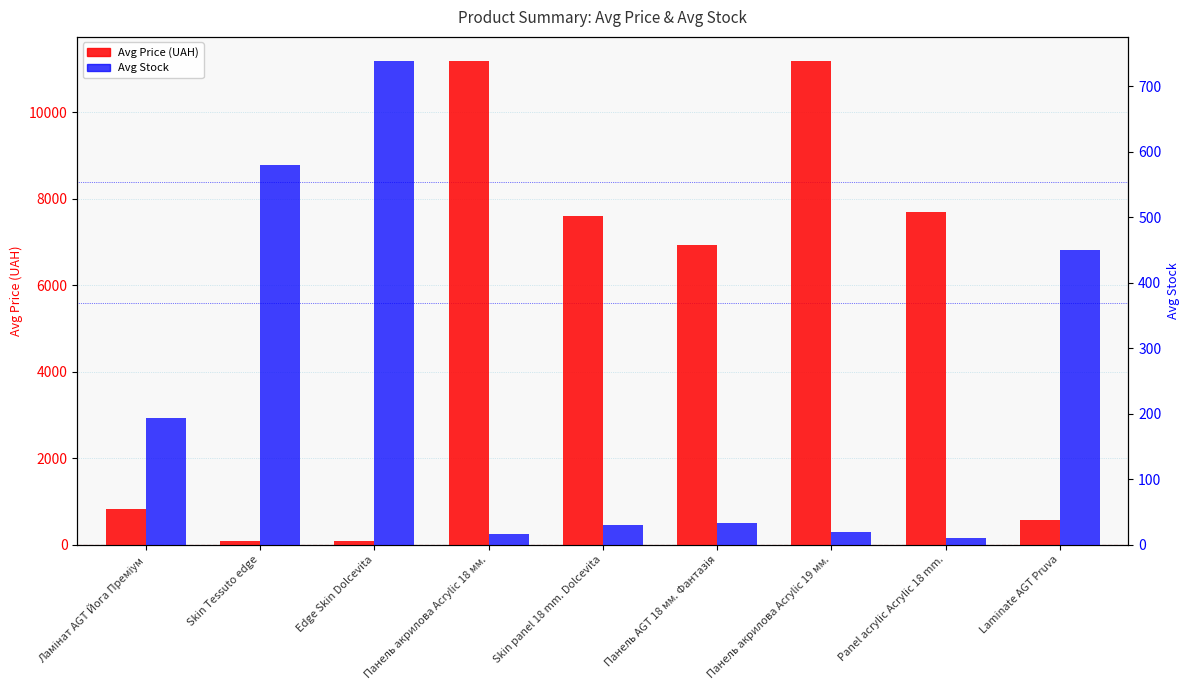

Rank the series at Panel acrylic Acrylic 18 mm. from lowest to highest value.

Avg Stock, Avg Price (UAH)